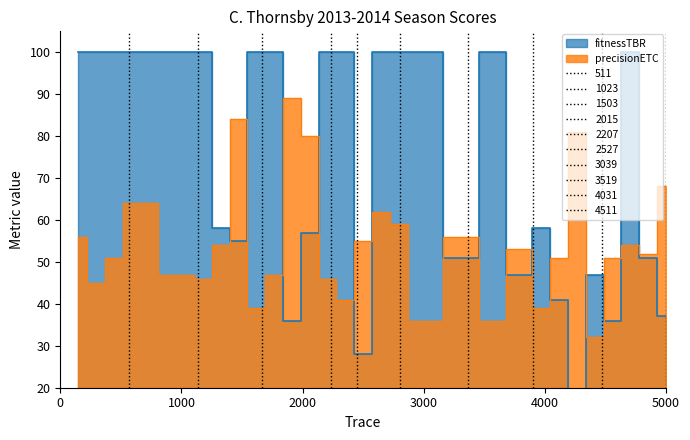

Does the chart have visible grid lines?

No